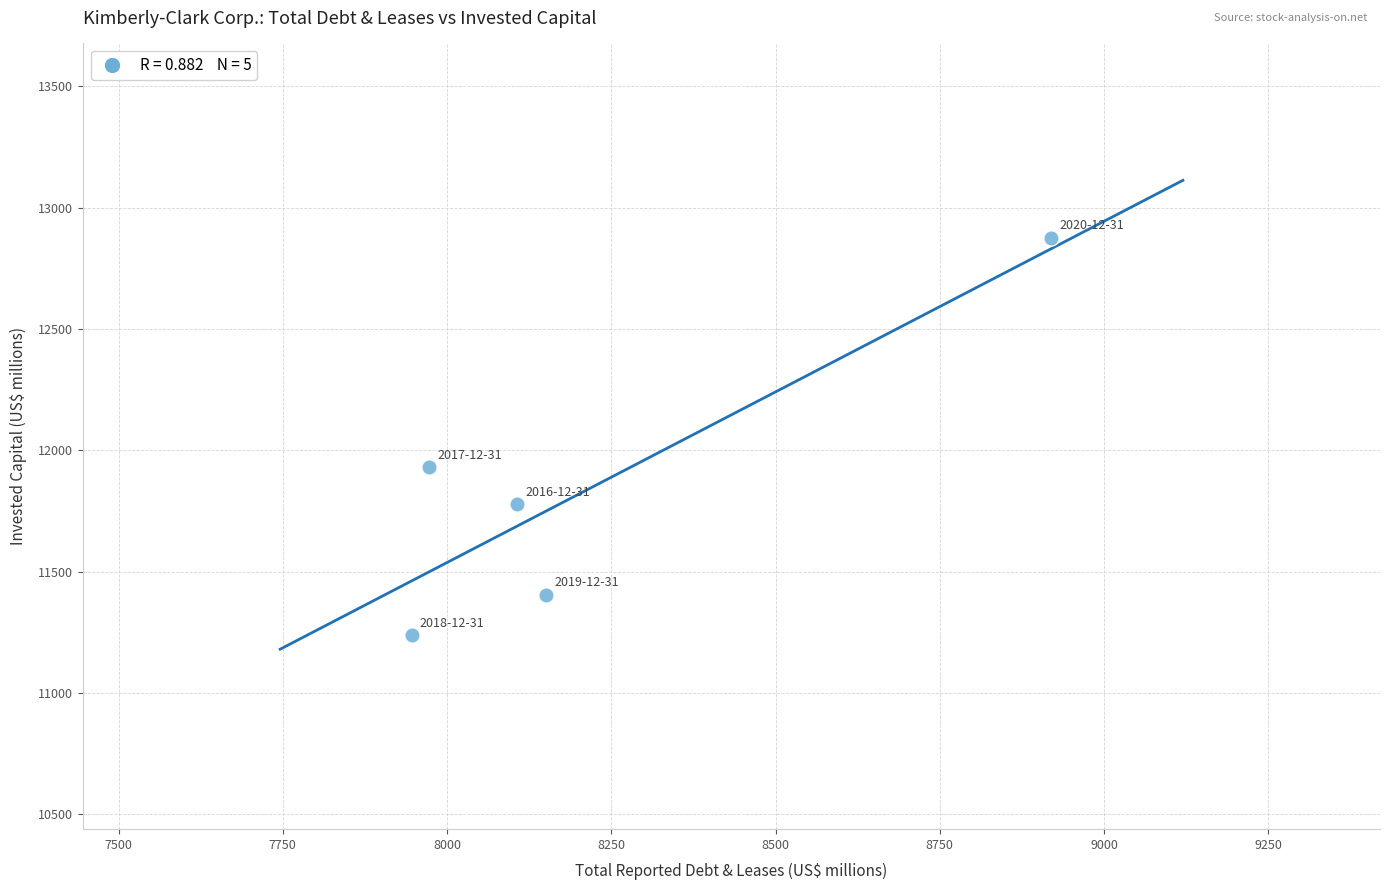

What is the range of X values (max minus min)?

974